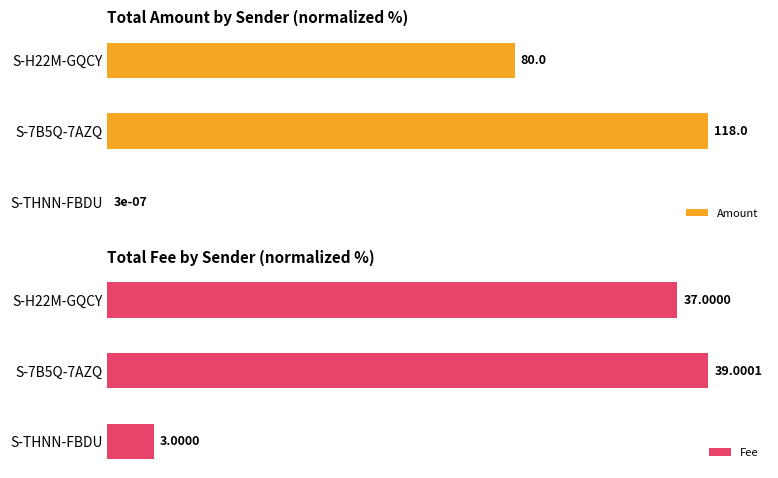

Between S-THNN-FBDU and S-H22M-GQCY, which series saw the biggest shift?

Fee